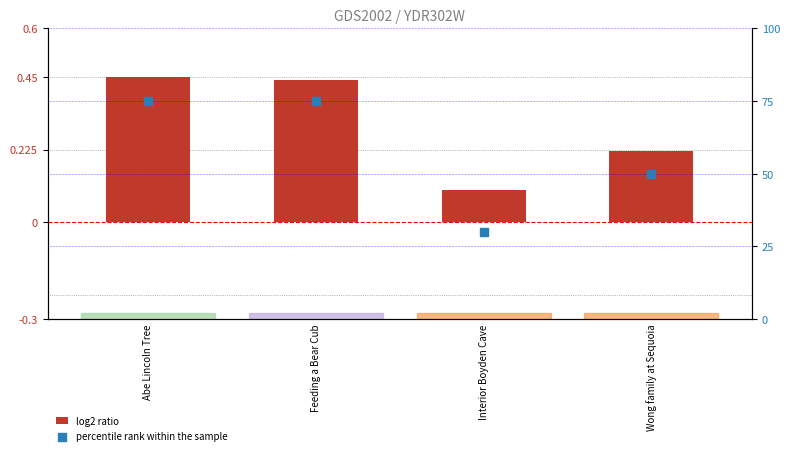

At how many categories does at least one series exceed 26?

4